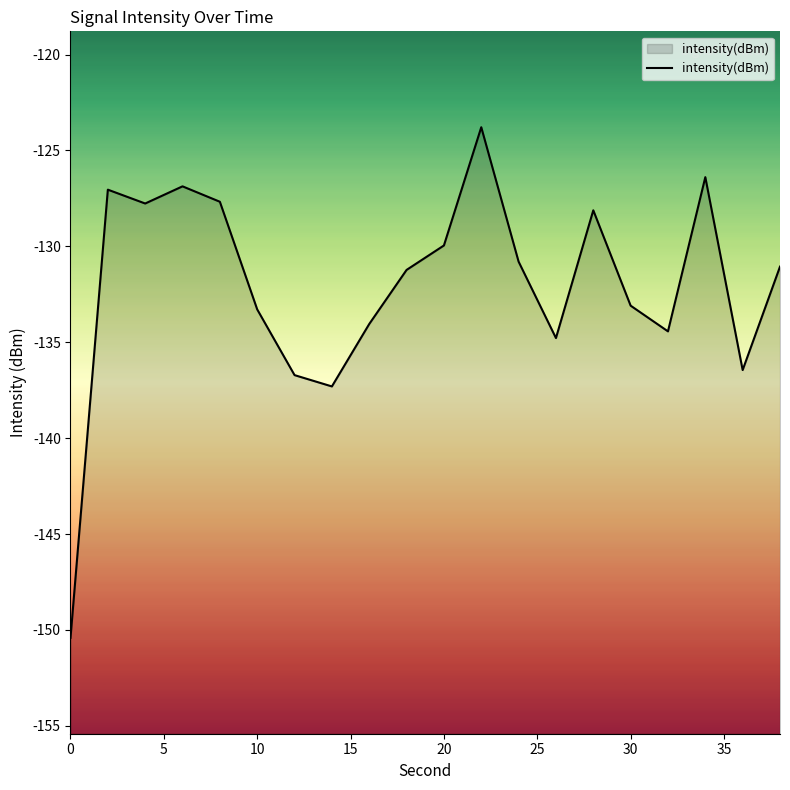

What is the difference between the maximum and minimum values?

26.6